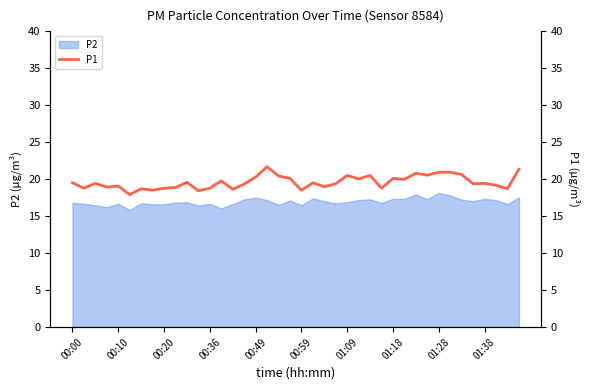

True or false: the data shows 14.0 at 18.

False